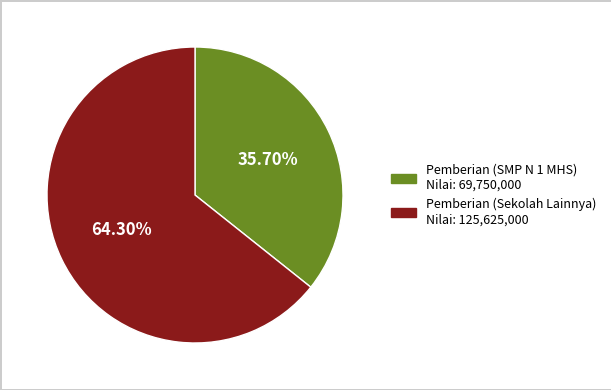

Does any single category account for the majority?

Yes